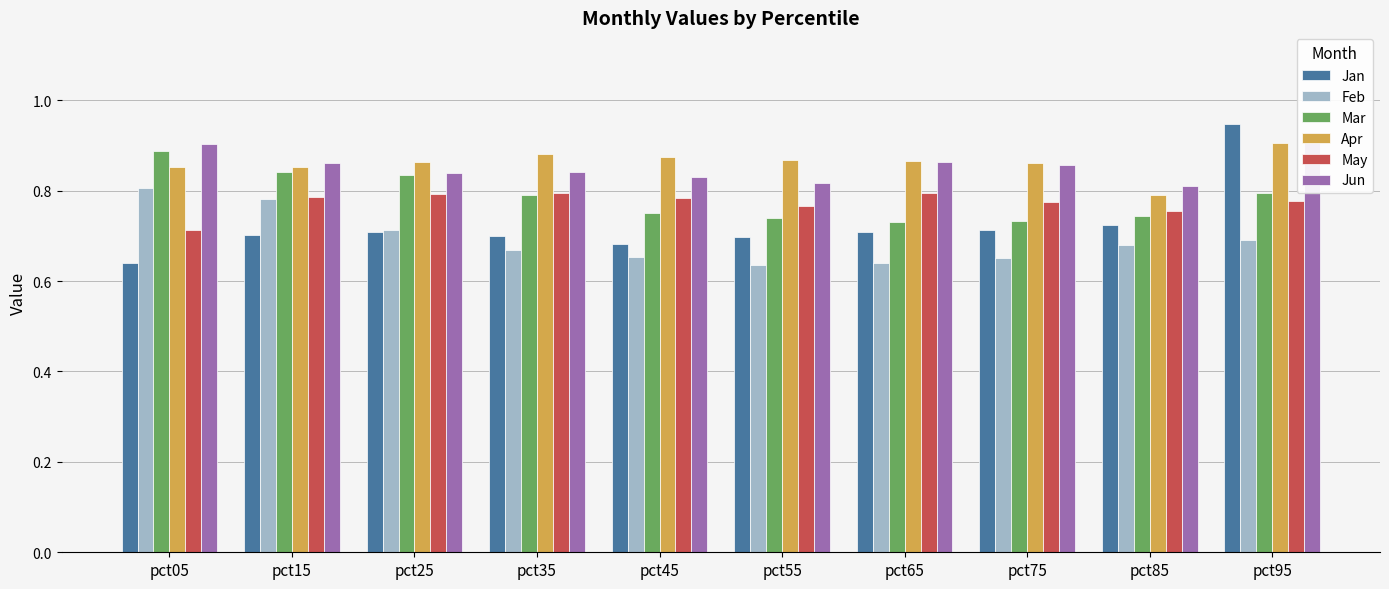

What is the difference between the second highest and minimum values in the Mar series?

0.1